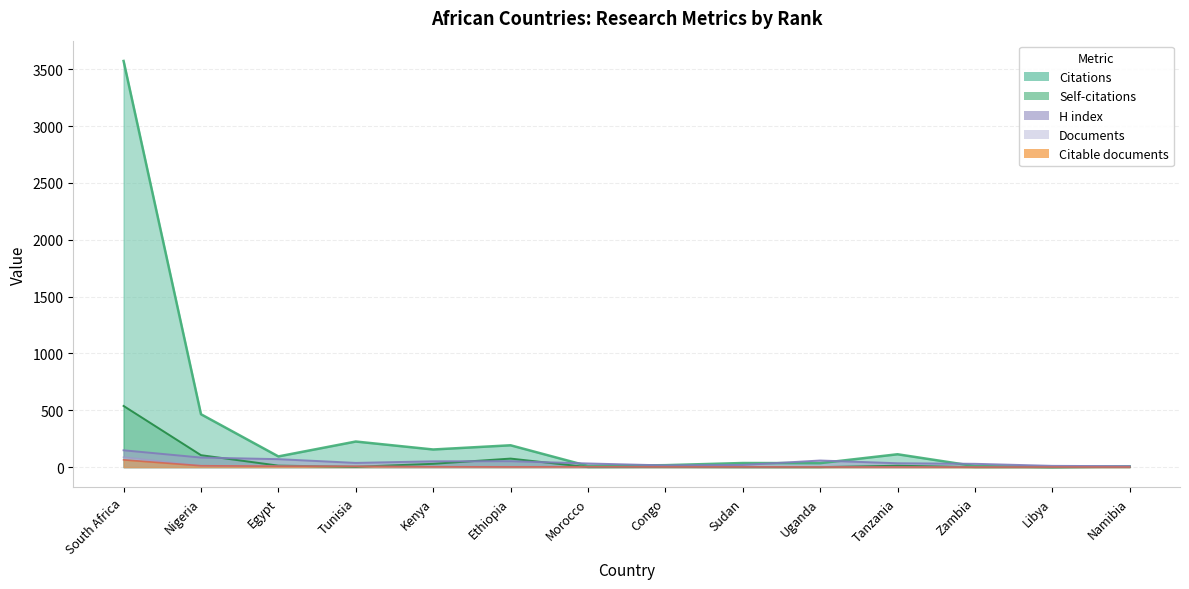

Reading right to left, transcribe all the data shown in this chart.

Citations: 5	0	9	113	35	36	17	10	192	155	225	94	465	3572
Self-citations: 3	0	0	12	0	0	1	0	75	29	3	13	105	538
H index: 8	11	29	34	58	19	15	32	52	51	37	70	84	148
Documents: 1	1	1	1	2	2	2	3	3	3	7	9	12	87
Citable documents: 1	1	0	1	1	2	2	3	2	3	7	8	12	64